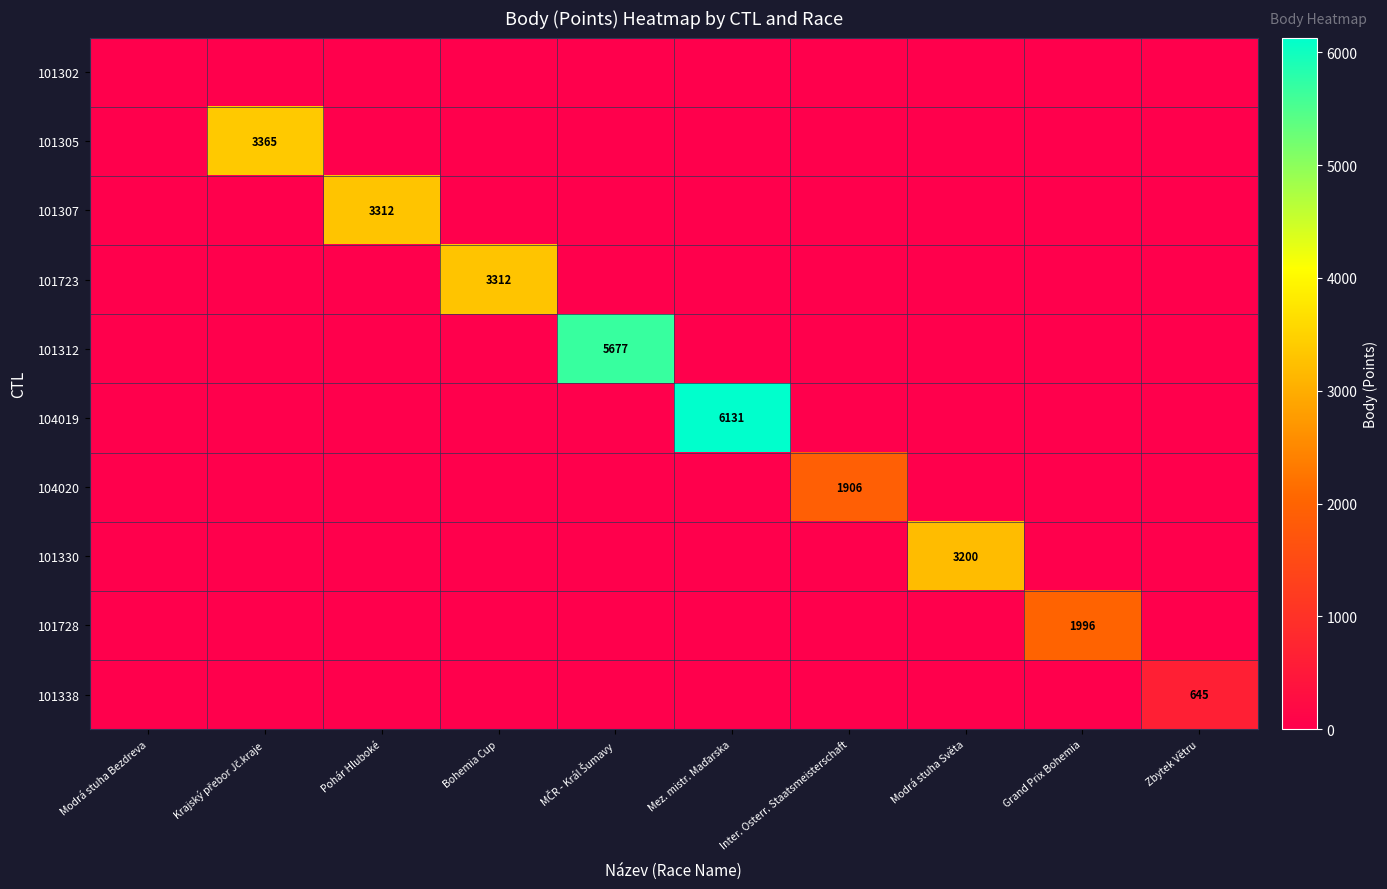

Is the value of 101302 at Inter. Osterr. Staatsmeisterschaft greater than the value of 104020 at Modrá stuha Světa?

No